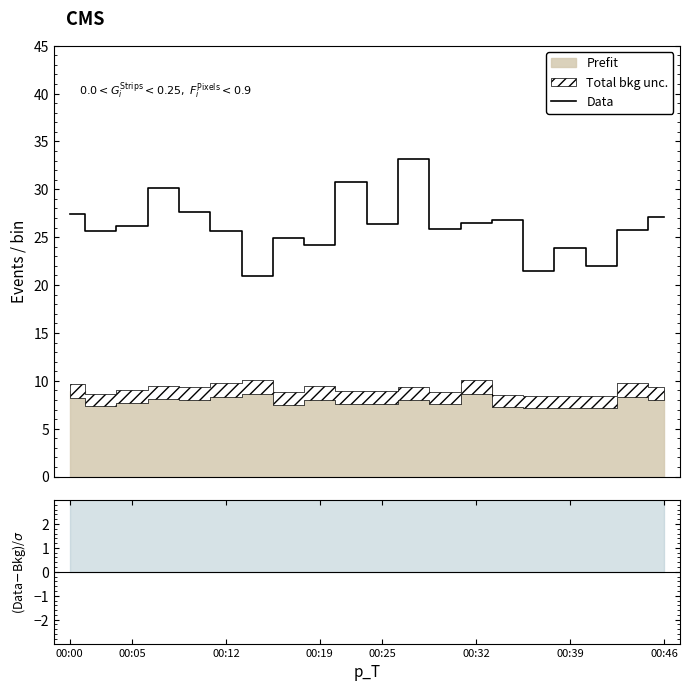

Does the chart display data point markers on the line(s)?

No